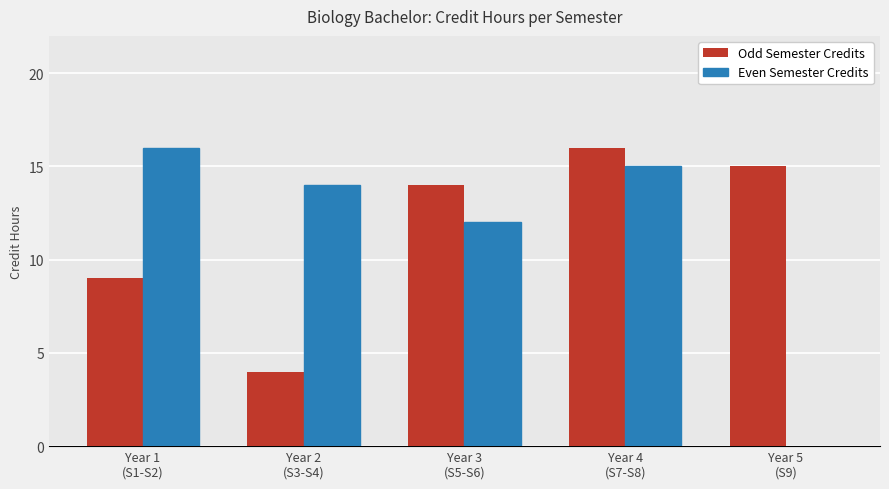

Which series has the largest total across all categories?

Odd Semester Credits